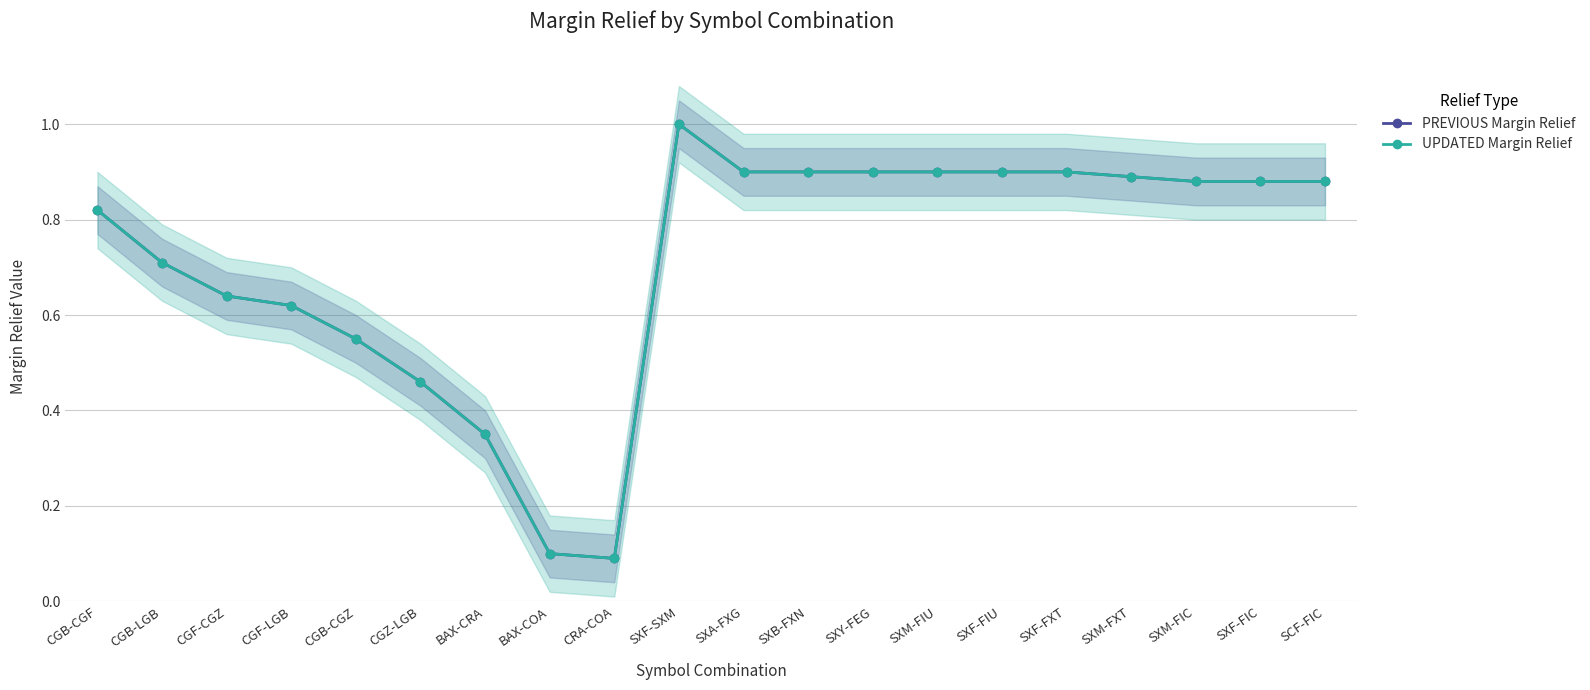

Between SXM-FIC and SCF-FIC, which series saw the biggest shift?

PREVIOUS Margin Relief